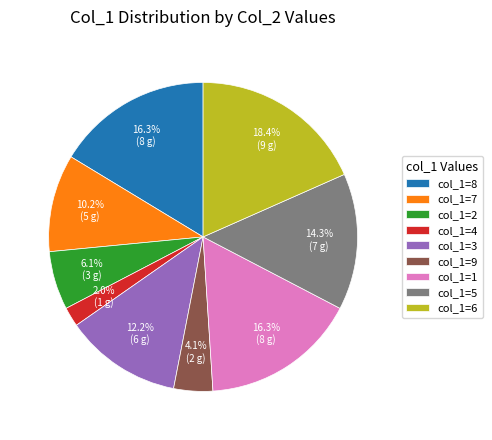

What percentage is NOT represented by col_1=5?

85.7%